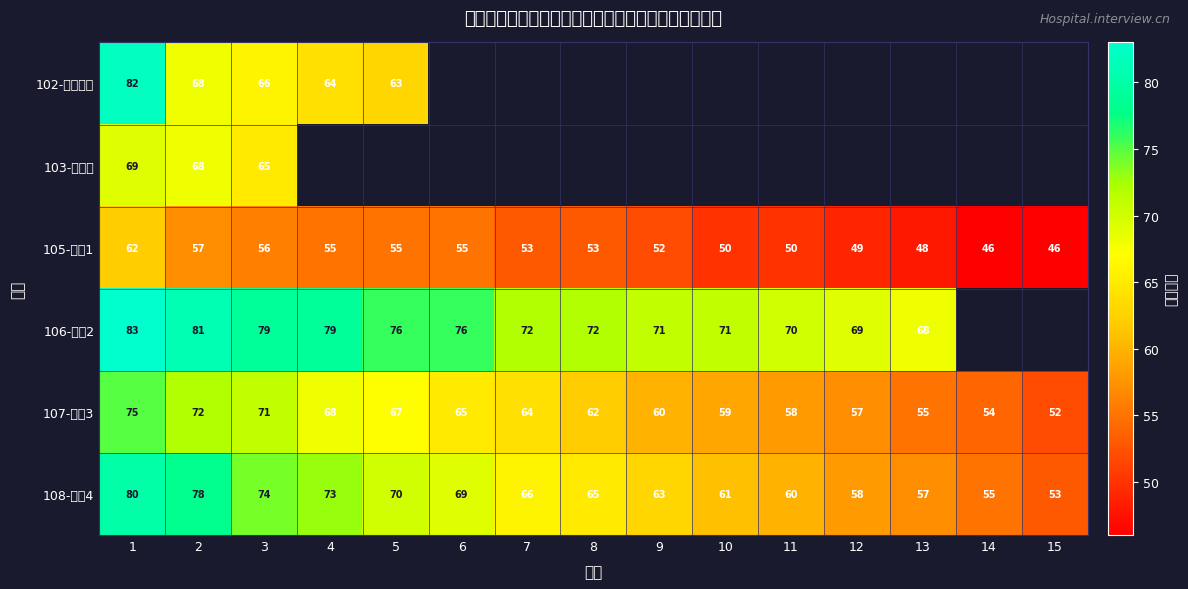

Is the value of 106-精神2 at 12 greater than the value of 105-精神1 at 14?

Yes